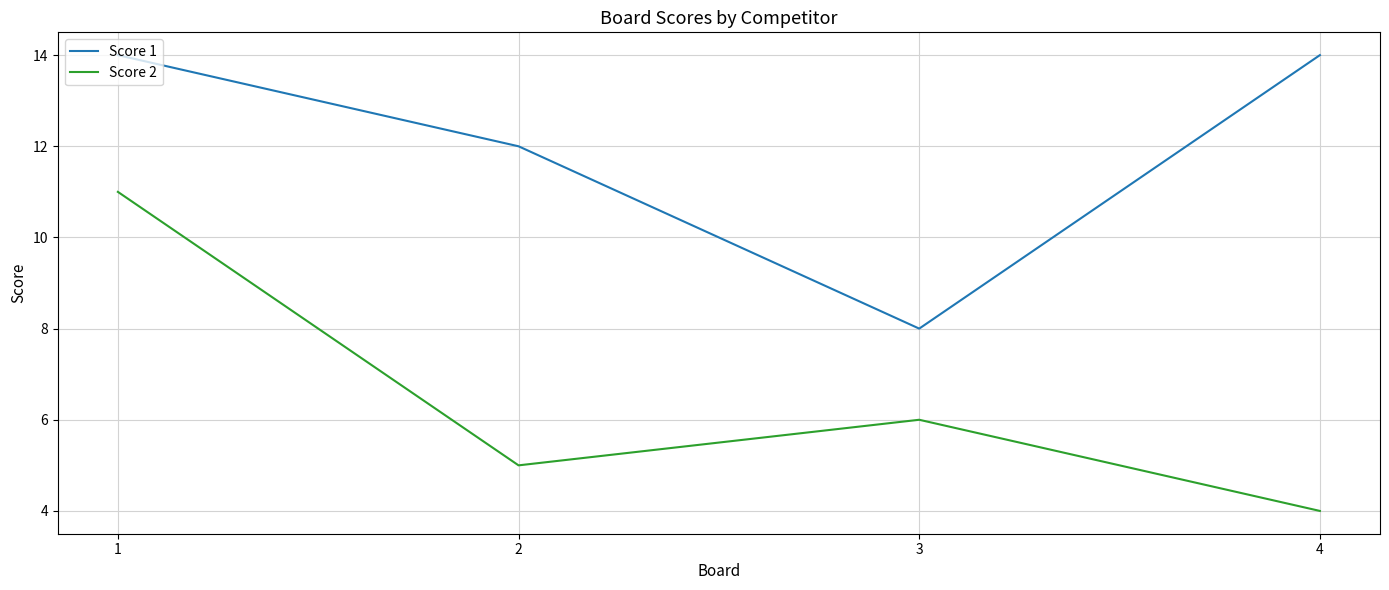

True or false: Score 2 and Score 1 cross at least once.

False